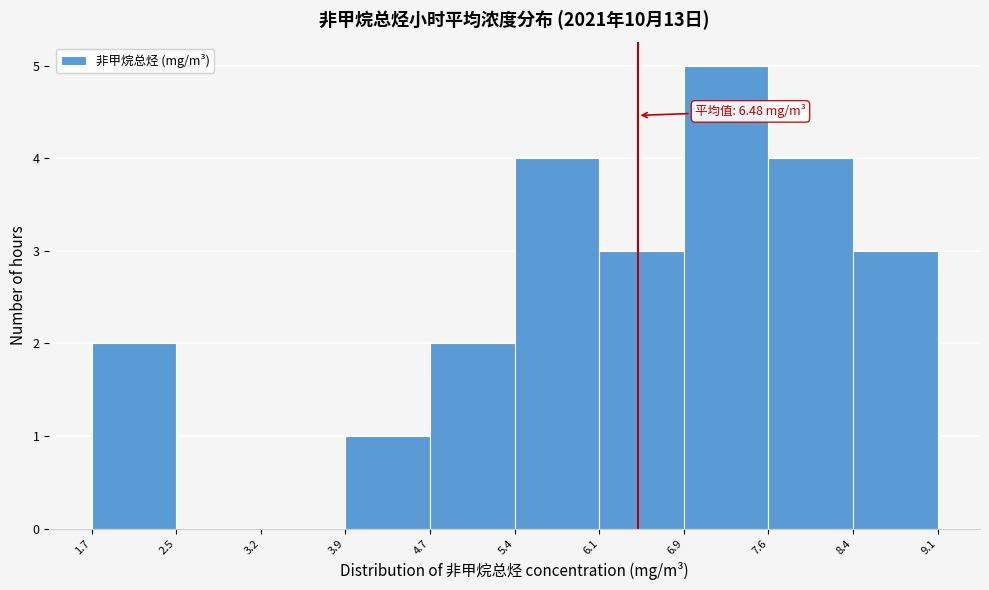

Over which range of the x-axis is the bar tallest?

6.9 to 7.6